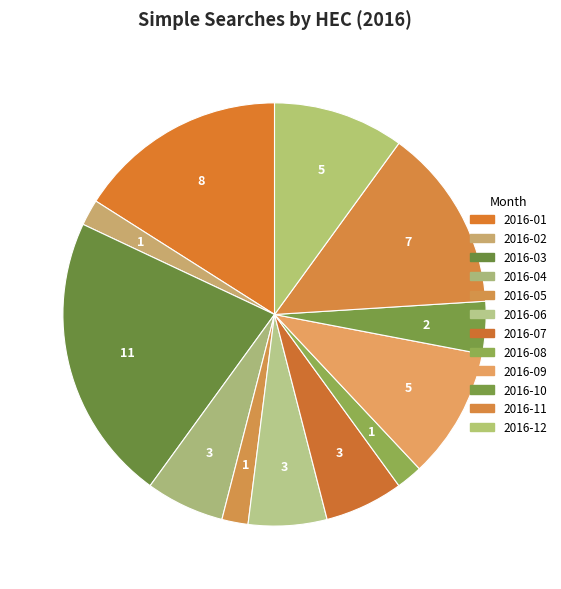

To the nearest percent, what portion does 2016-01 represent?

16%